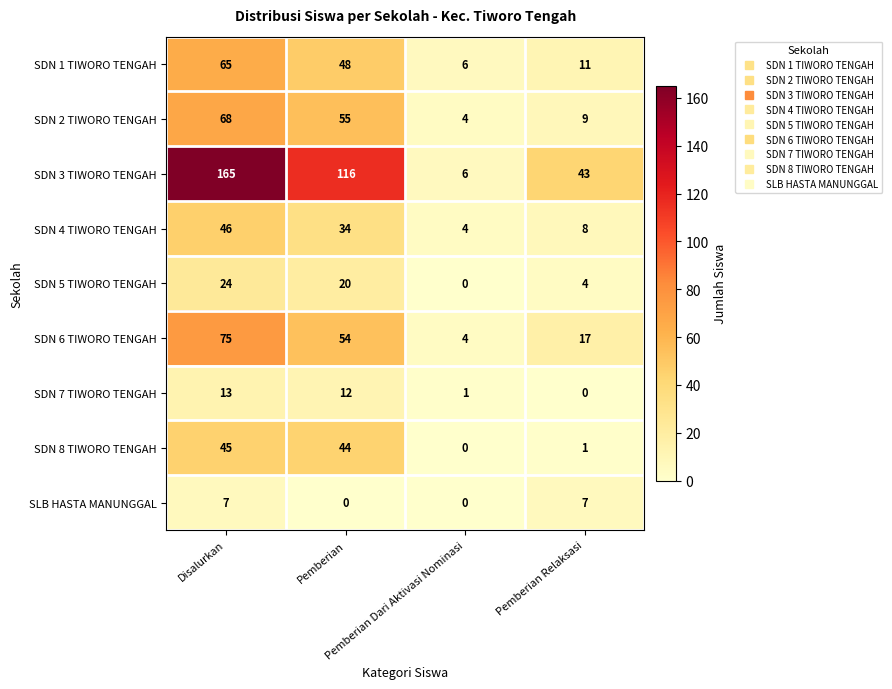

Rank the series by their maximum value, from highest to lowest.

SDN 3 TIWORO TENGAH, SDN 6 TIWORO TENGAH, SDN 2 TIWORO TENGAH, SDN 1 TIWORO TENGAH, SDN 4 TIWORO TENGAH, SDN 8 TIWORO TENGAH, SDN 5 TIWORO TENGAH, SDN 7 TIWORO TENGAH, SLB HASTA MANUNGGAL